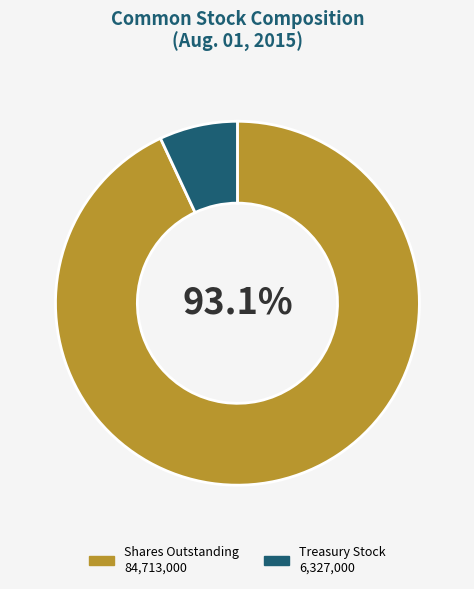

Count the number of slices in the pie.

2